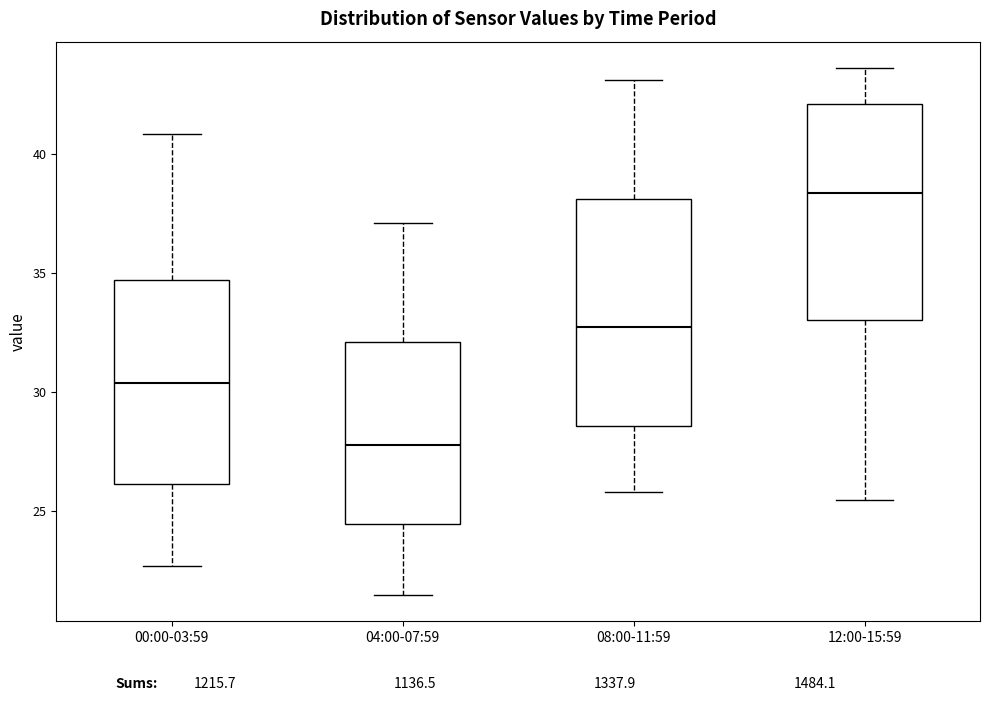

Reading left to right, read every box against the y-axis: the position of its median line, the range the box covers, and the ends of its whiskers. The values are not printed on the chart, so give them approximately, as read against the axis.

00:00-03:59: median 30.5, box 26.0 to 34.5, whiskers 22.5 to 41.0
04:00-07:59: median 28.0, box 24.5 to 32.0, whiskers 21.5 to 37.0
08:00-11:59: median 33.0, box 28.5 to 38.0, whiskers 26.0 to 43.0
12:00-15:59: median 38.5, box 33.0 to 42.0, whiskers 25.5 to 43.5